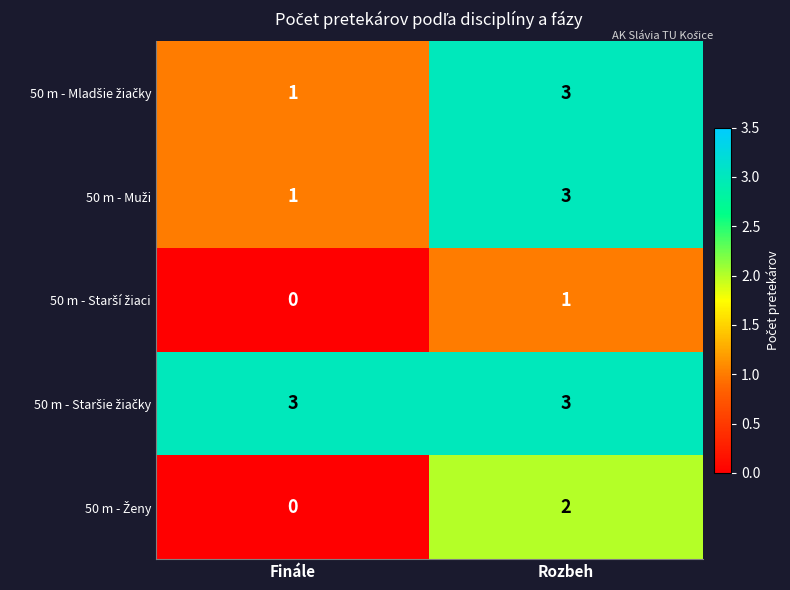

Which category has the lowest value across all series?

Finále